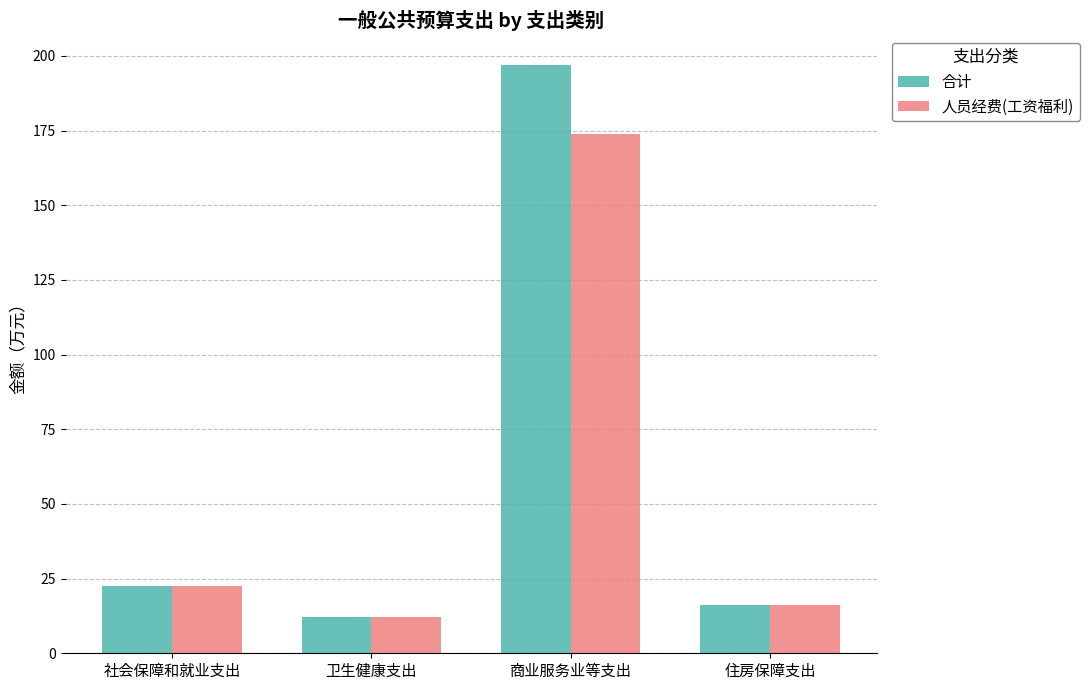

What is the label of the 3rd bar from the right?

卫生健康支出